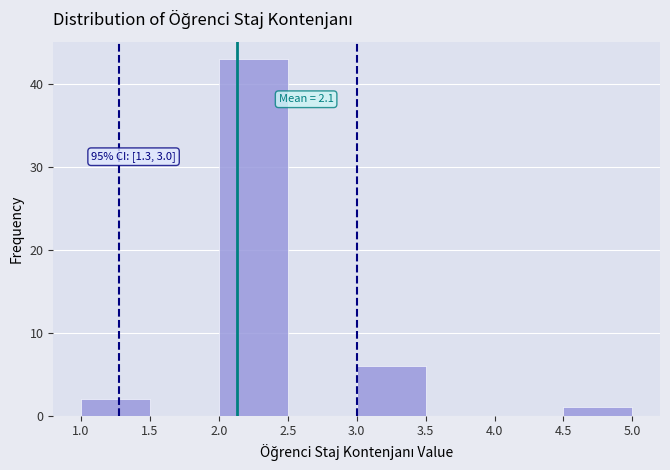

Which range on the x-axis has the tallest bar?

2.0 to 2.5